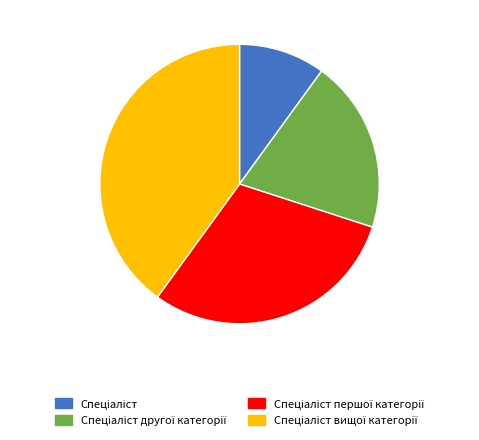

Does any single category account for the majority?

No